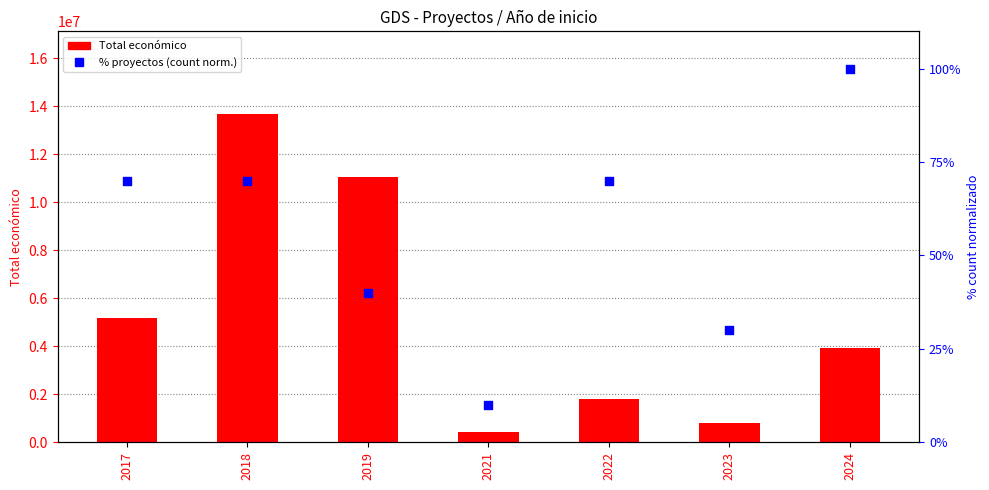

What is the total value across all series at 2021?

440327